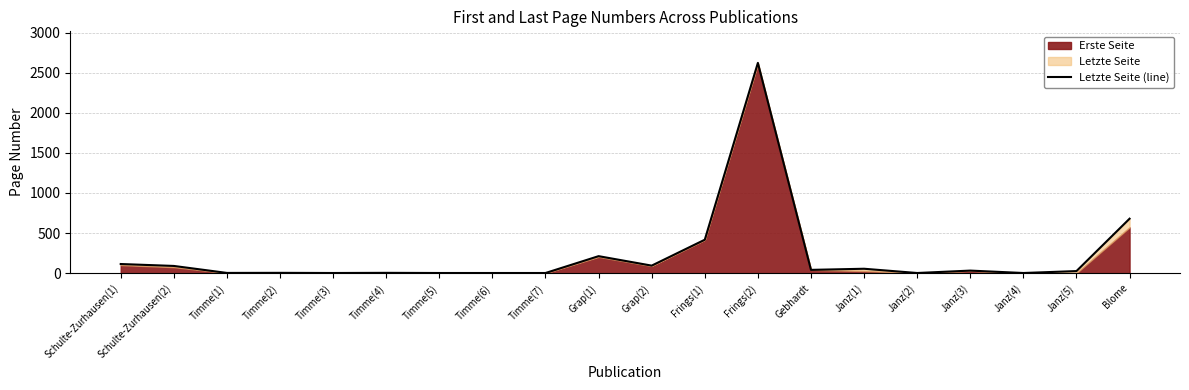

What is the average value?

220